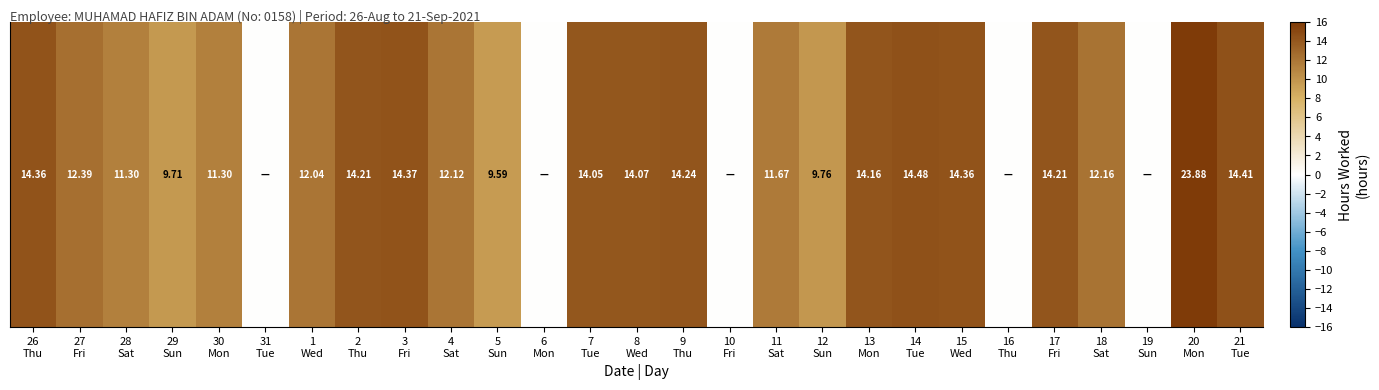

Reading left to right, transcribe all the data shown in this chart.

14.4	12.4	11.3	9.7	11.3	0.0	12.0	14.2	14.4	12.1	9.6	0.0	14.1	14.1	14.2	0.0	11.7	9.8	14.2	14.5	14.4	0.0	14.2	12.2	0.0	23.9	14.4